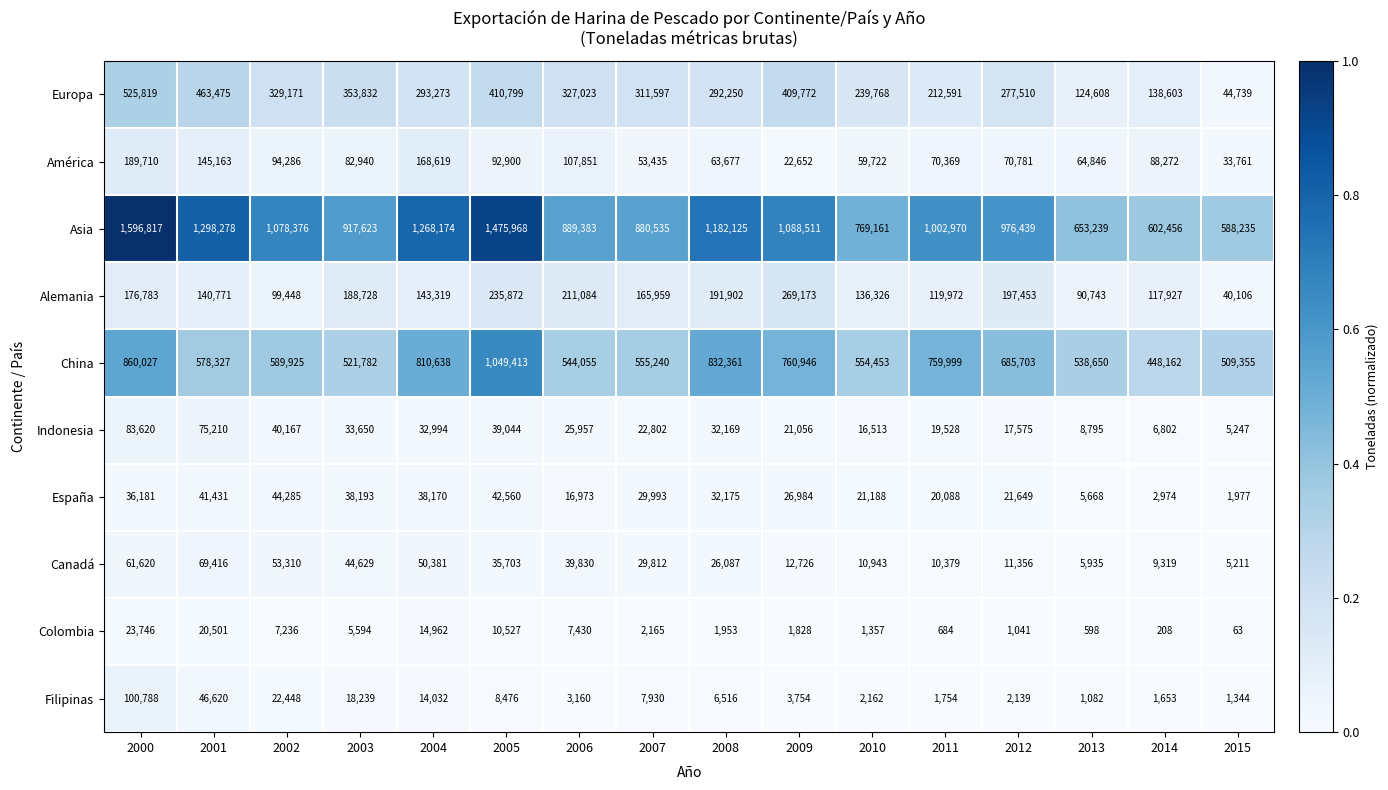

Rank the series at 2000 from highest to lowest value.

Asia, China, Europa, América, Alemania, Filipinas, Indonesia, Canadá, España, Colombia